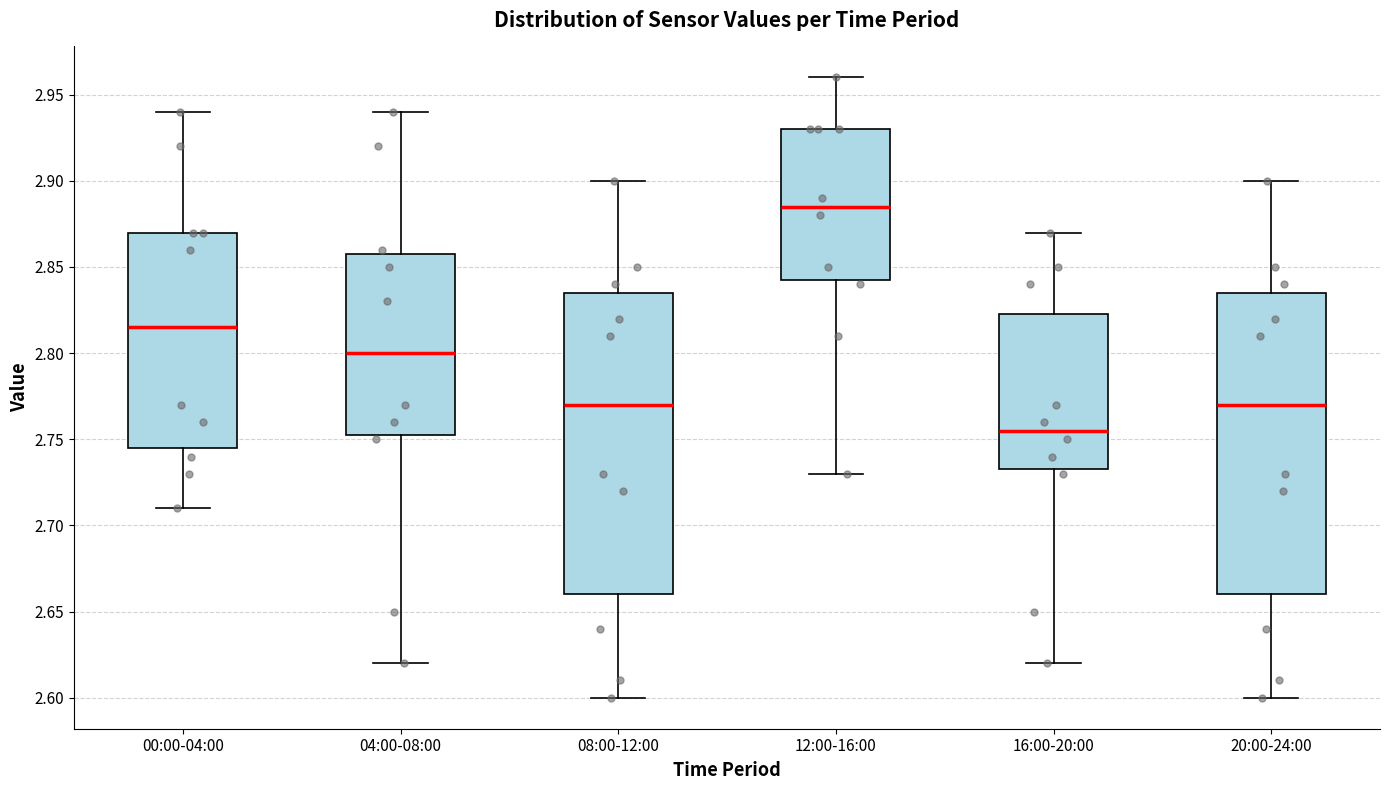

Reading left to right, read every box against the y-axis: the position of its median line, the range the box covers, and the ends of its whiskers. The values are not printed on the chart, so give them approximately, as read against the axis.

00:00-04:00: median 2.815, box 2.745 to 2.870, whiskers 2.710 to 2.940
04:00-08:00: median 2.800, box 2.755 to 2.860, whiskers 2.620 to 2.940
08:00-12:00: median 2.770, box 2.660 to 2.835, whiskers 2.600 to 2.900
12:00-16:00: median 2.885, box 2.845 to 2.930, whiskers 2.730 to 2.960
16:00-20:00: median 2.755, box 2.735 to 2.825, whiskers 2.620 to 2.870
20:00-24:00: median 2.770, box 2.660 to 2.835, whiskers 2.600 to 2.900